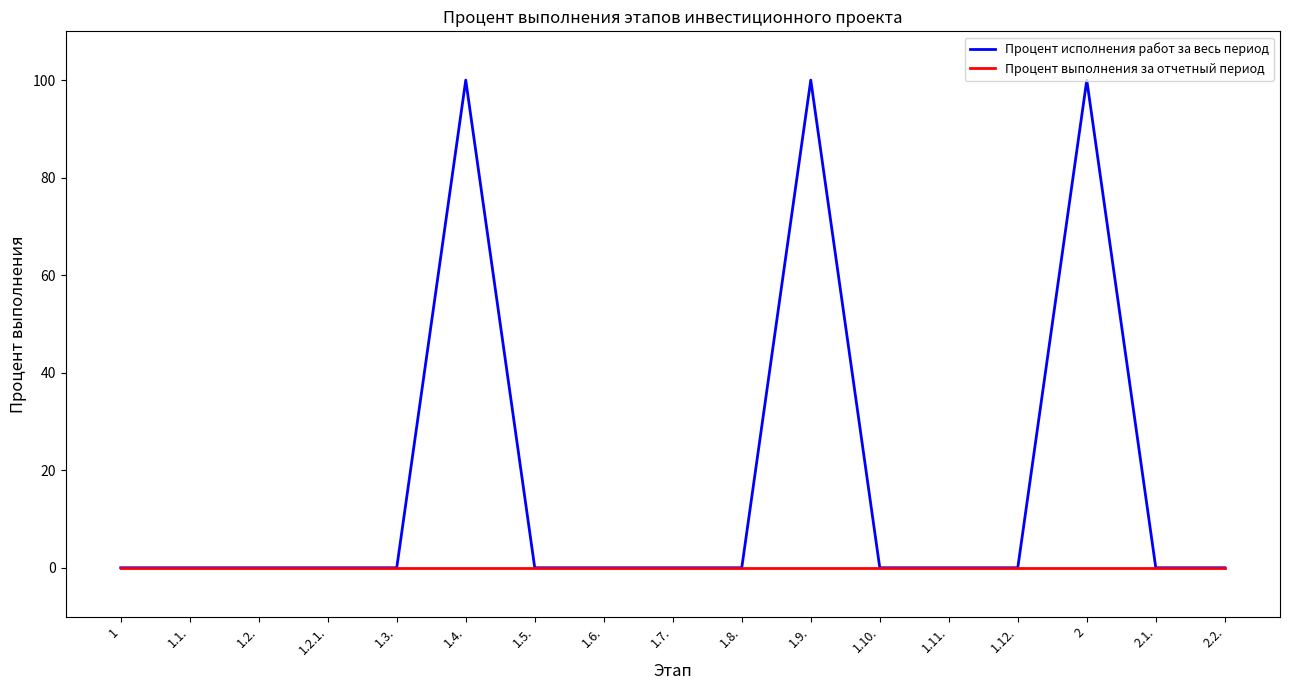

Reading left to right, transcribe all the data shown in this chart.

Процент исполнения работ за весь период: 0	0	0	0	0	100	0	0	0	0	100	0	0	0	100	0	0
Процент выполнения за отчетный период: 0	0	0	0	0	0	0	0	0	0	0	0	0	0	0	0	0